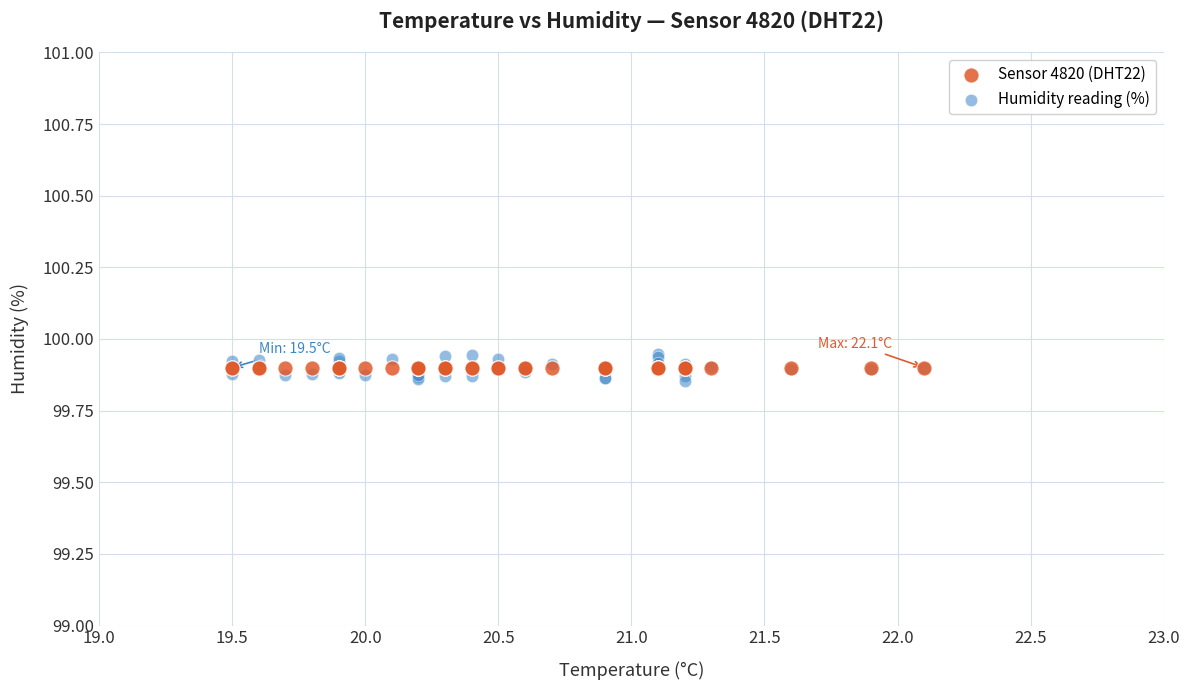

What are all the series names shown in the legend?

Sensor 4820 (DHT22), Humidity reading (%)